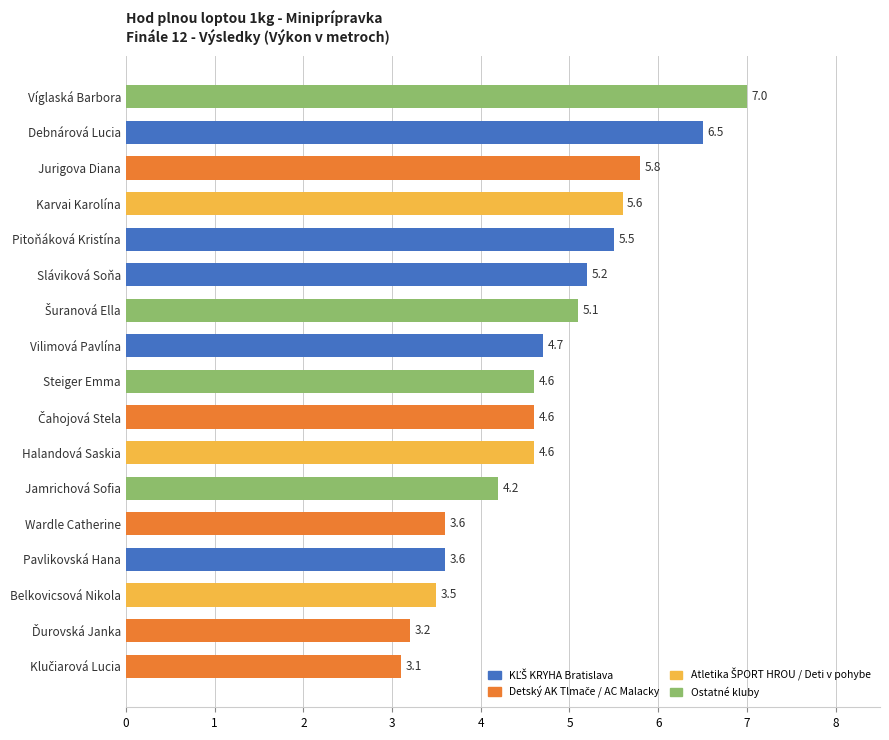

What is the approximate value at Vilimová Pavlína?

4.7